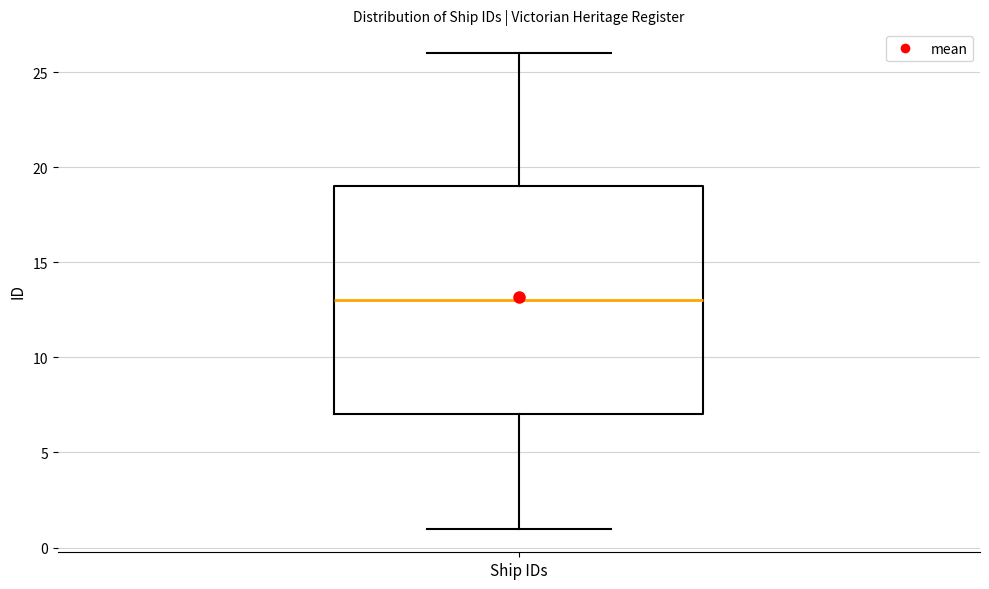

Where is the upper edge of the box for Ship IDs on the y-axis? The values are not printed on the chart, so give them approximately, as read against the axis.

19